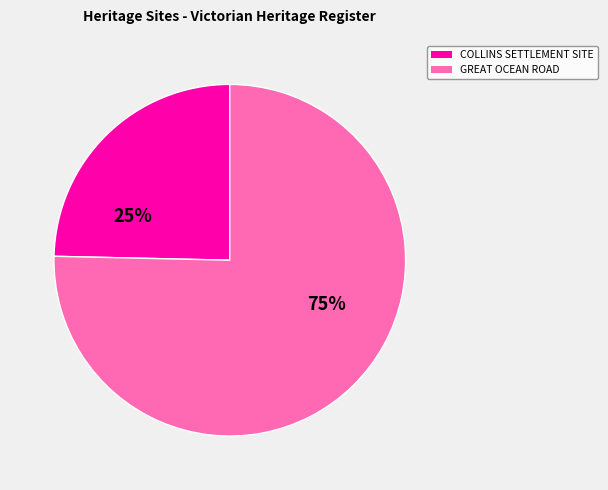

Rank the categories by value from lowest to highest.

COLLINS SETTLEMENT SITE, GREAT OCEAN ROAD